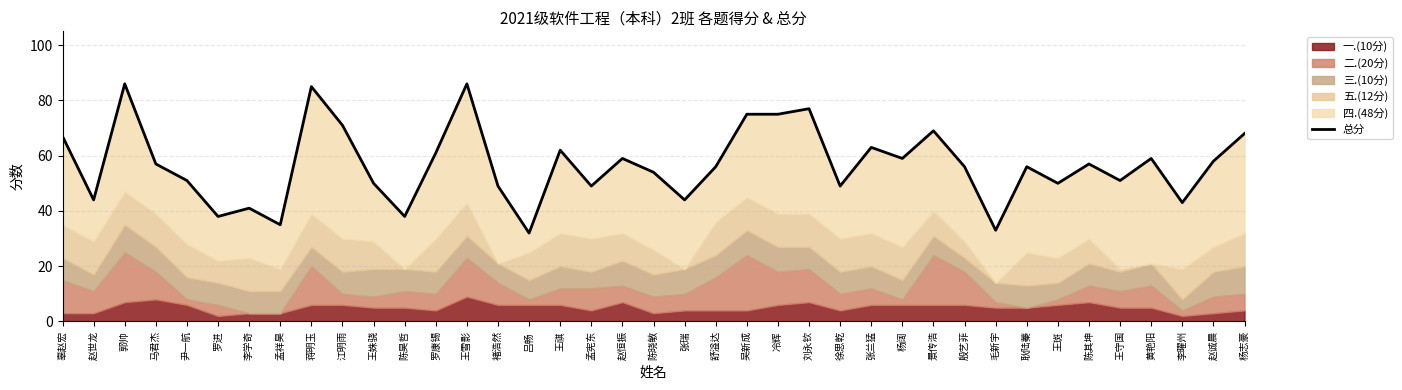

Is it true that the value at 王雪影 is 137?

False